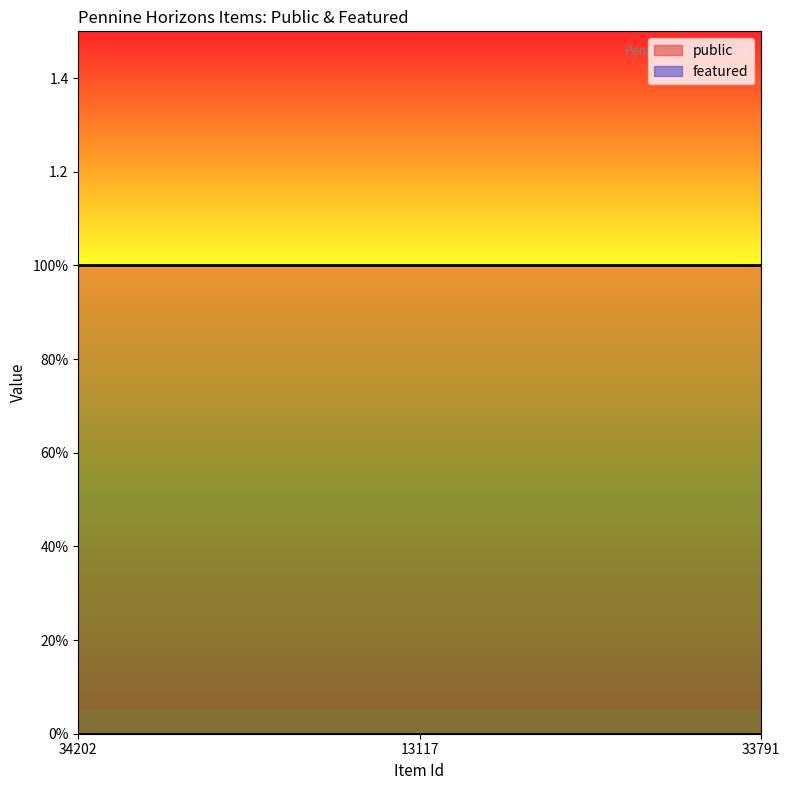

What are all the series names shown in the legend?

public, featured